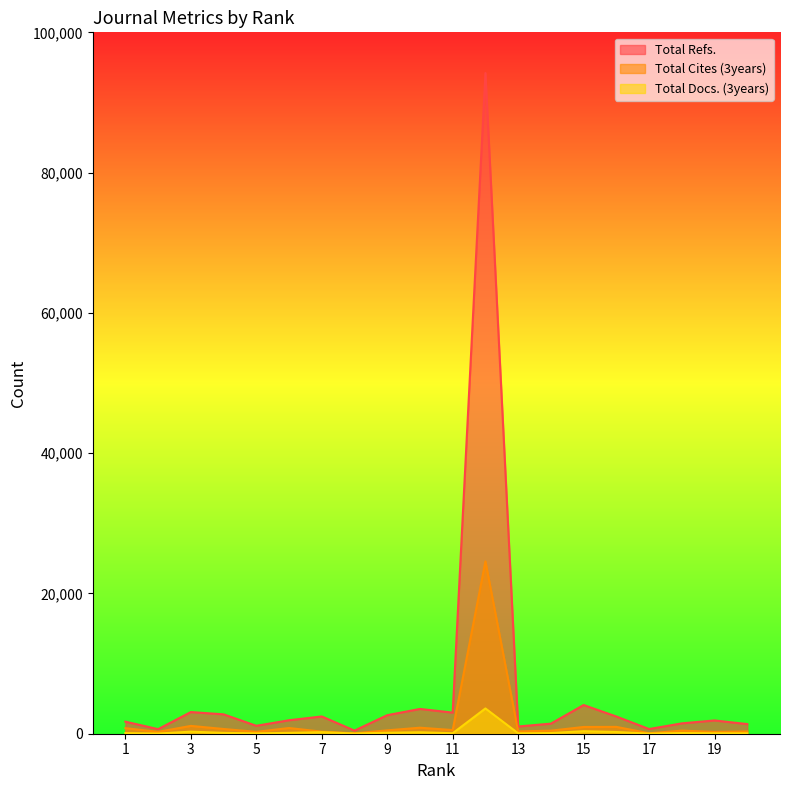

Reading right to left, list all the values displayed in this chart.

Total Refs.: 1374	1892	1477	668	2454	4089	1438	1031	94193	3012	3533	2643	444	2461	1923	1130	2763	3090	652	1720
Total Cites (3years): 328	264	443	64	975	962	437	326	24574	521	857	482	55	299	812	267	676	1115	271	790
Total Docs. (3years): 62	65	99	16	245	358	97	61	3602	69	207	143	34	219	124	53	120	291	30	89